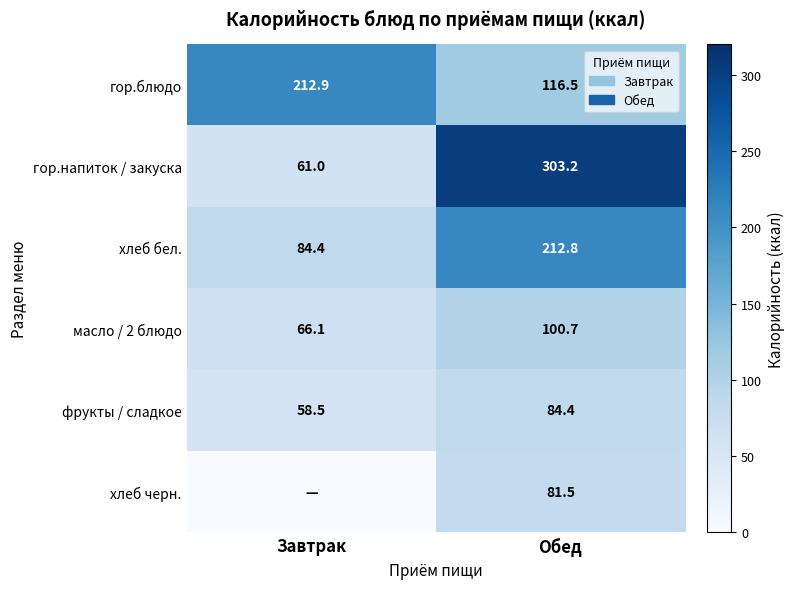

List the labels in order of масло / 2 блюдо value, largest first.

Обед, Завтрак